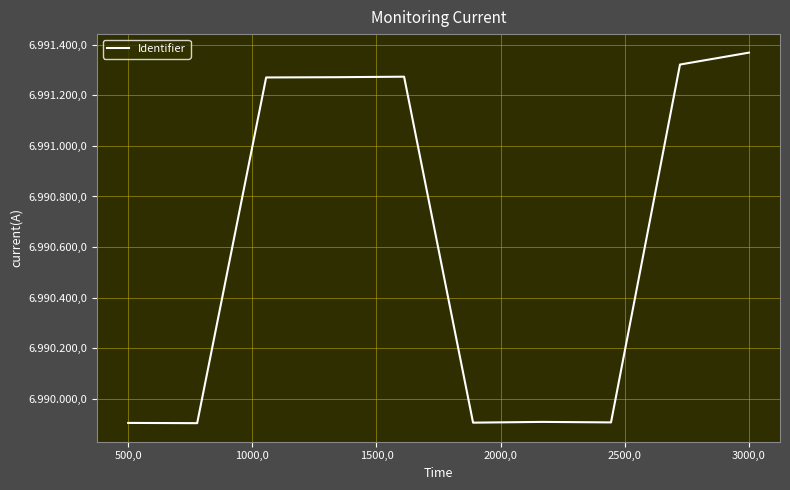

Is this an area chart (filled region under the line)?

No